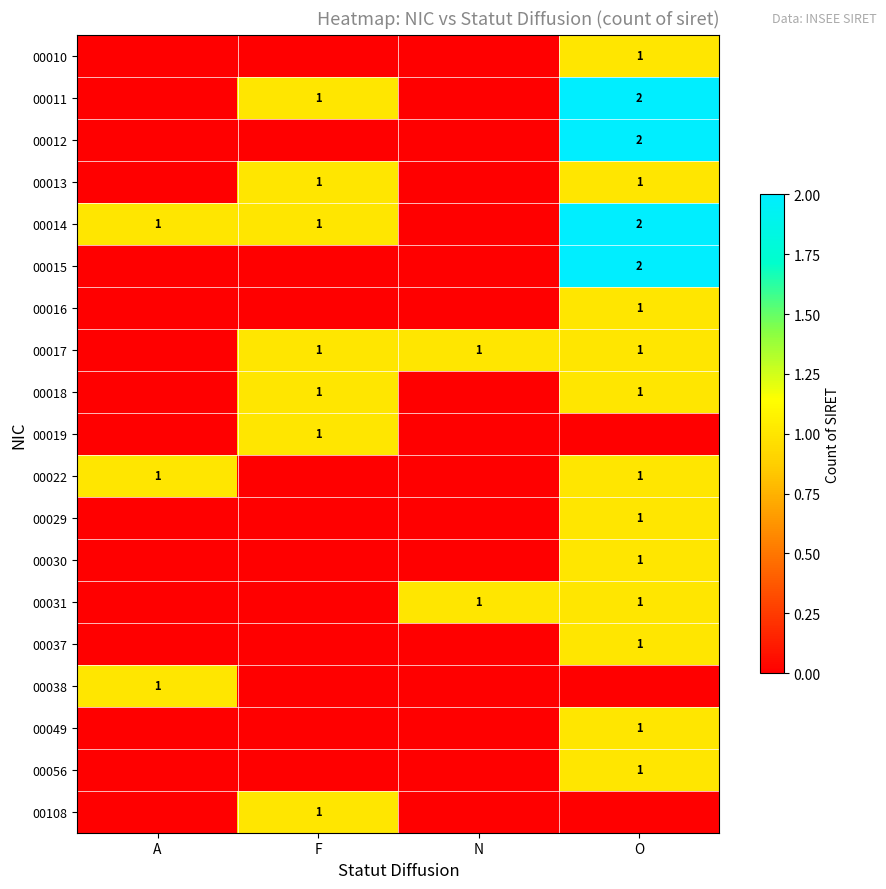

Is it true that 00017 equals 2 at O?

False